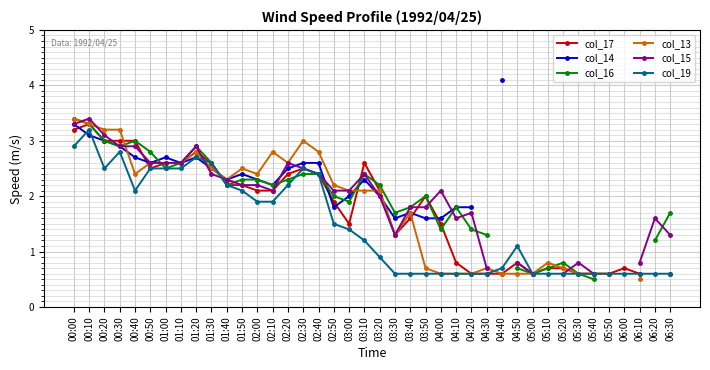

Between 02:10 and 05:50, which is larger?

02:10